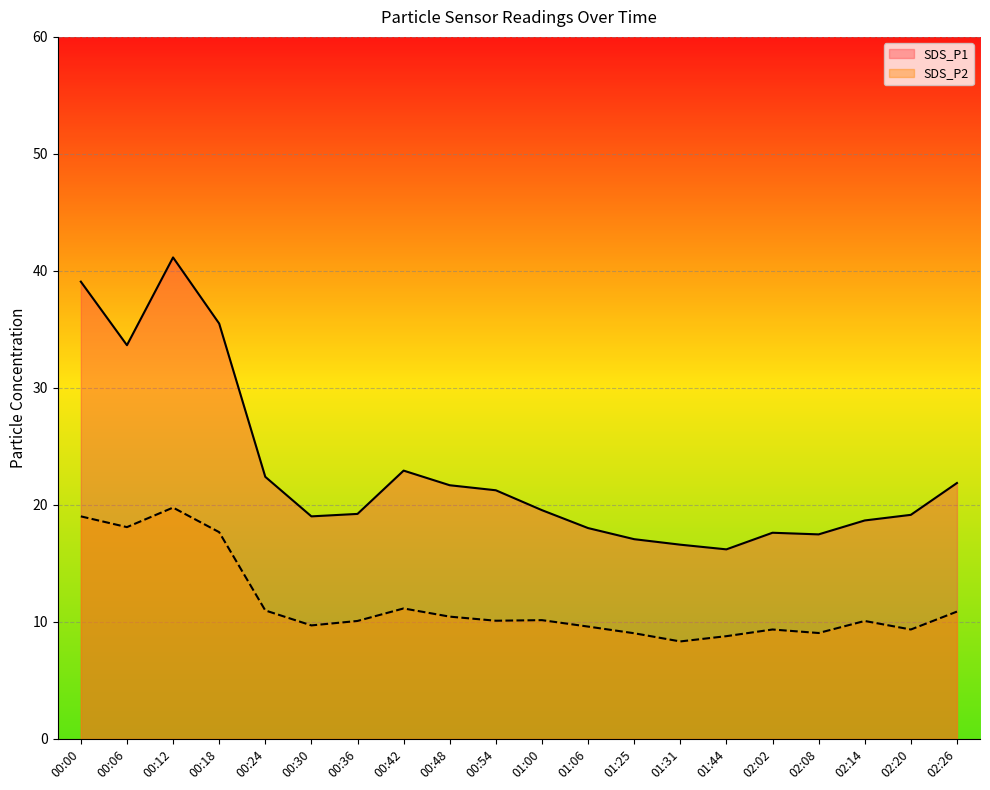

Reading right to left, what are all the values shown in this chart?

SDS_P1: 21.9	19.1	18.7	17.5	17.6	16.2	16.6	17.1	18.0	19.6	21.2	21.7	22.9	19.2	19.0	22.4	35.5	41.1	33.6	39.1
SDS_P2: 10.9	9.3	10.1	9.1	9.3	8.8	8.3	9.0	9.6	10.2	10.1	10.4	11.2	10.1	9.7	11.0	17.7	19.8	18.1	19.0